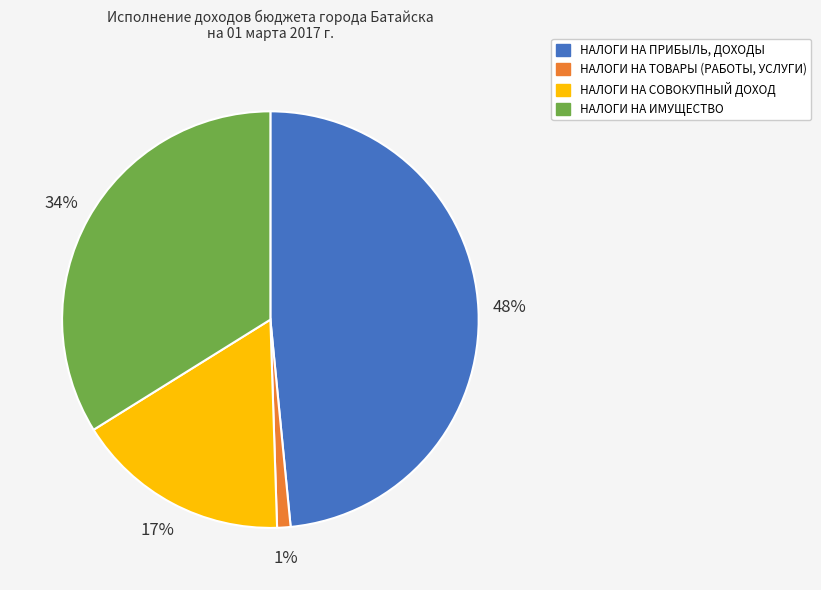

The НАЛОГИ НА ПРИБЫЛЬ, ДОХОДЫ slice represents 48% of the pie. True or false?

True